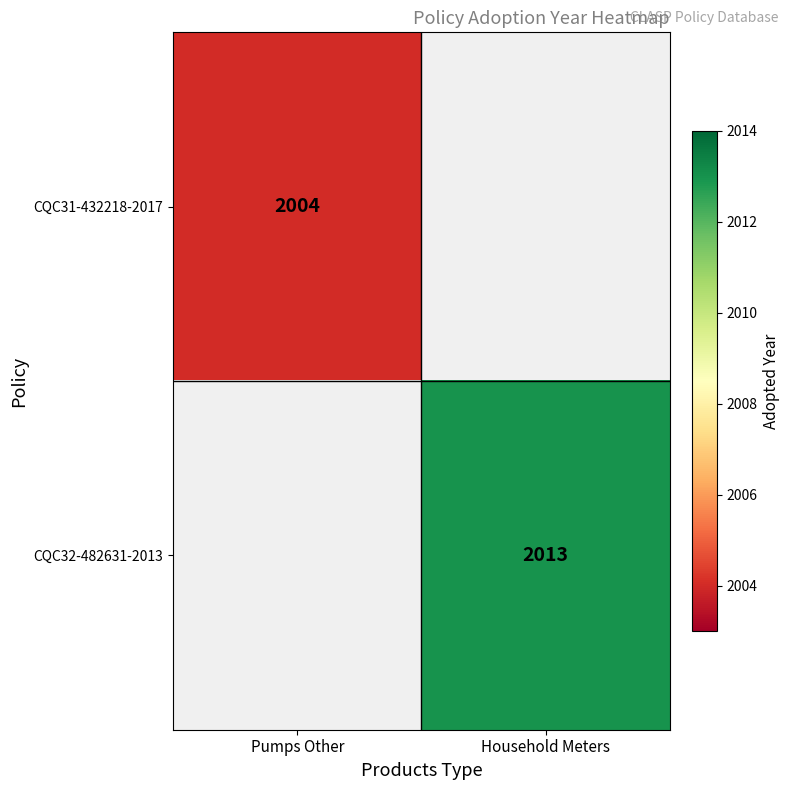

Is the value of CQC32-482631-2013 at Household Meters greater than the value of CQC31-432218-2017 at Pumps Other?

Yes